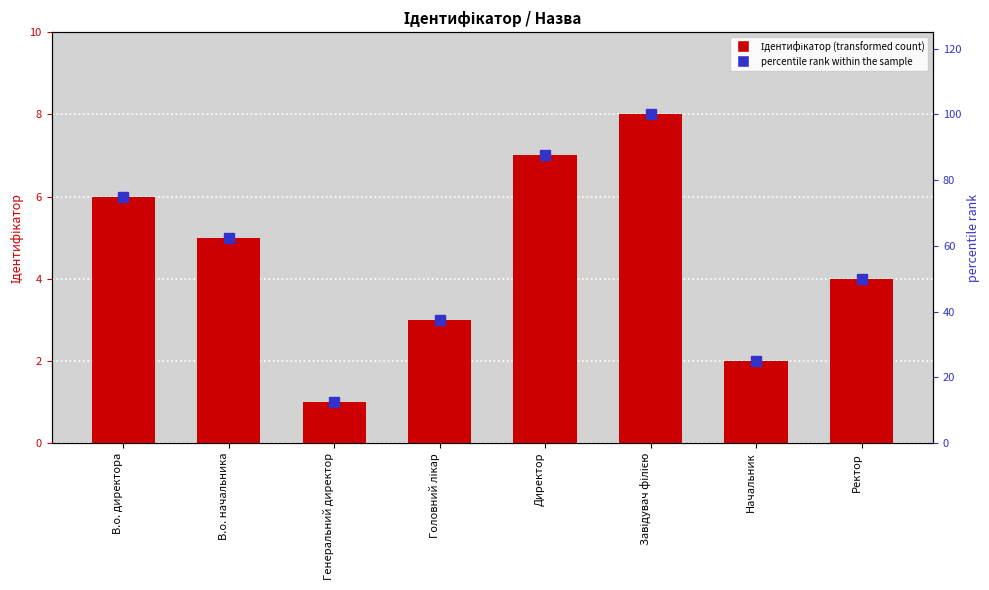

Is the value of Ідентифікатор at В.о. директора greater than the value of percentile rank within the sample at Завідувач філією?

No